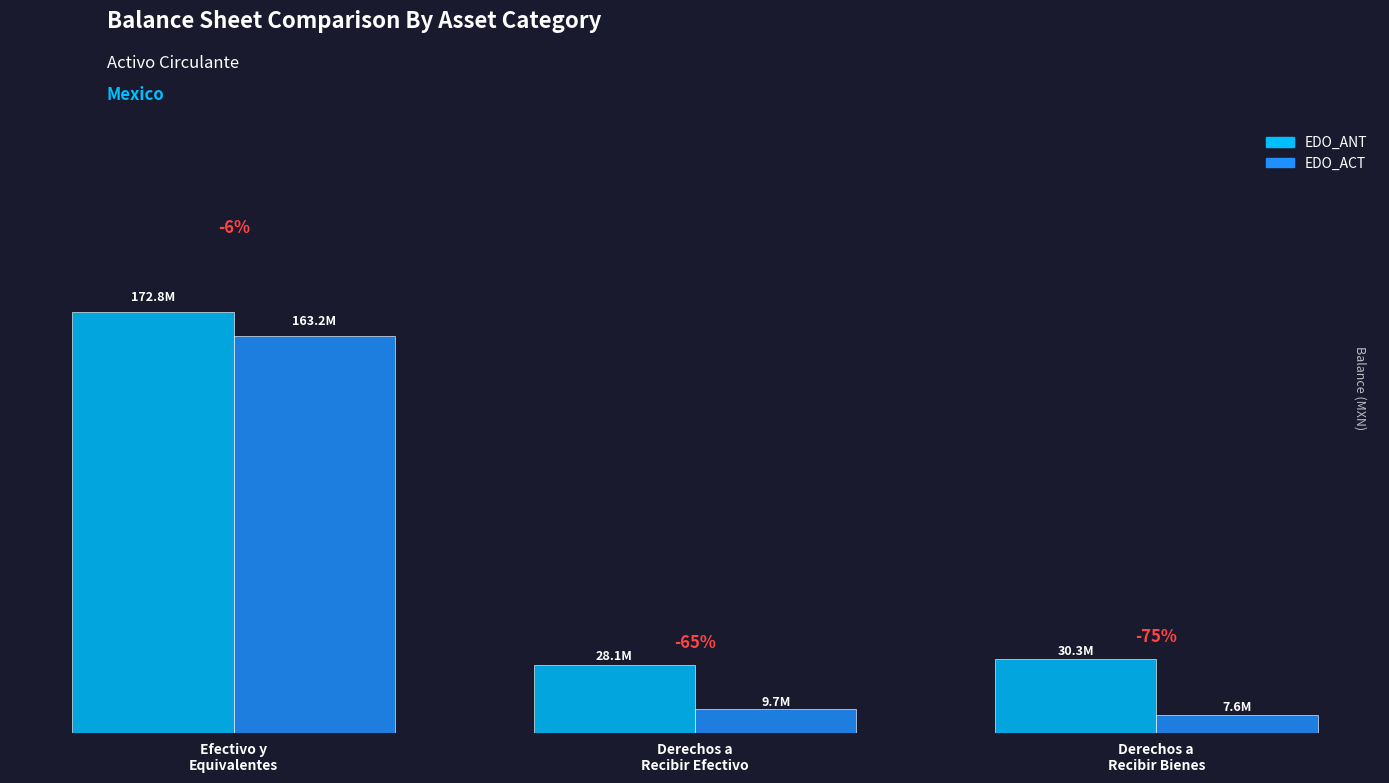

Are the bars grouped side by side (vs. stacked)?

Yes